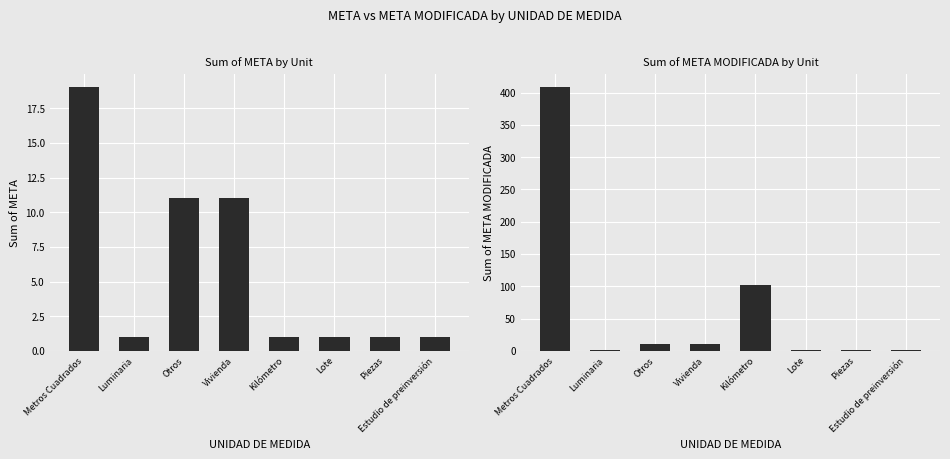

The value of META at Estudio de preinversión is 1. True or false?

True